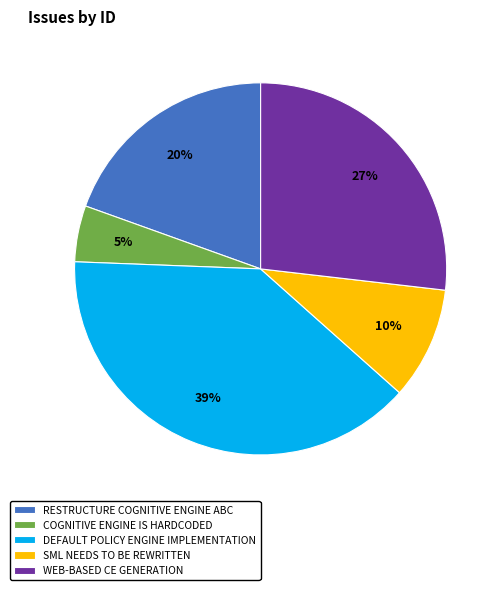

Approximately how many times larger is the value at RESTRUCTURE COGNITIVE ENGINE ABC compared to SML NEEDS TO BE REWRITTEN?

2.0